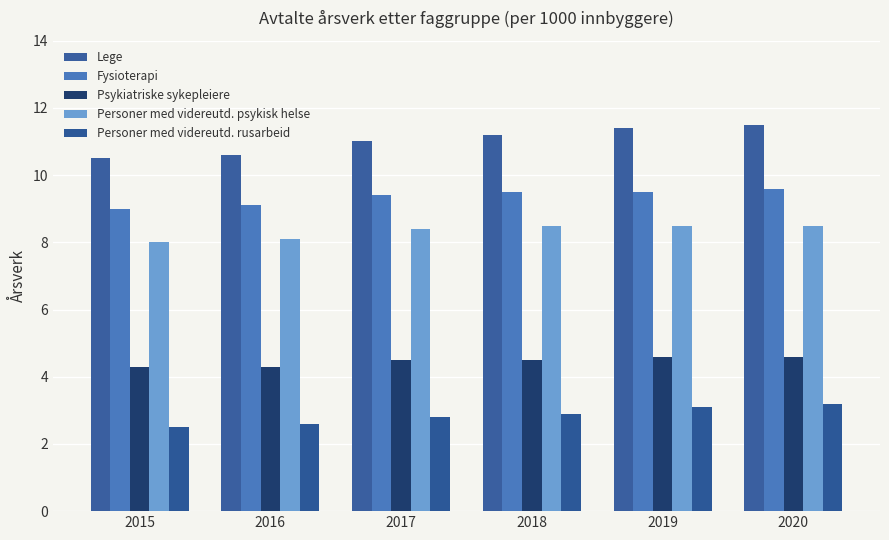

Reading right to left, list all the values displayed in this chart.

Lege: 2020=11.5	2019=11.4	2018=11.2	2017=11.0	2016=10.6	2015=10.5
Fysioterapi: 2020=9.6	2019=9.5	2018=9.5	2017=9.4	2016=9.1	2015=9.0
Psykiatriske sykepleiere: 2020=4.6	2019=4.6	2018=4.5	2017=4.5	2016=4.3	2015=4.3
Personer med videreutd. psykisk helse: 2020=8.5	2019=8.5	2018=8.5	2017=8.4	2016=8.1	2015=8.0
Personer med videreutd. rusarbeid: 2020=3.2	2019=3.1	2018=2.9	2017=2.8	2016=2.6	2015=2.5